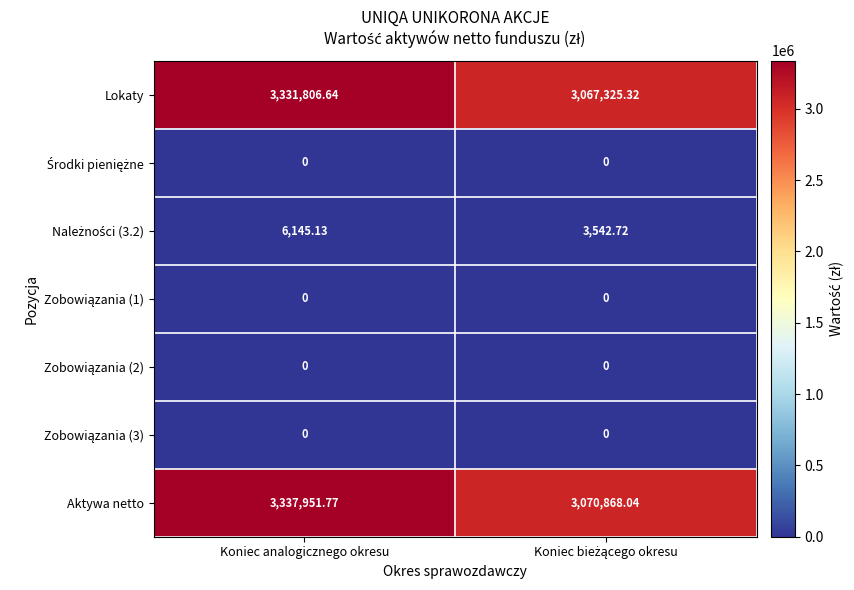

Which series has the largest total across all categories?

Aktywa netto